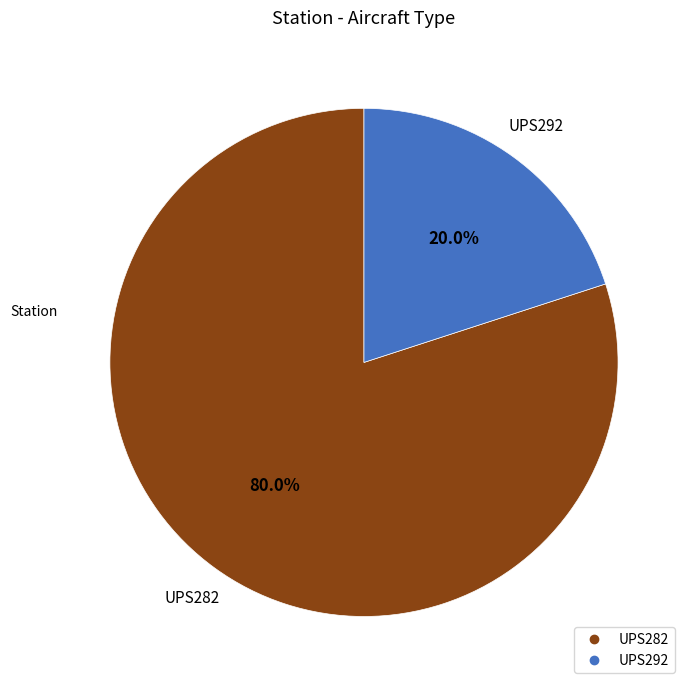

Which category accounts for the majority?

UPS282